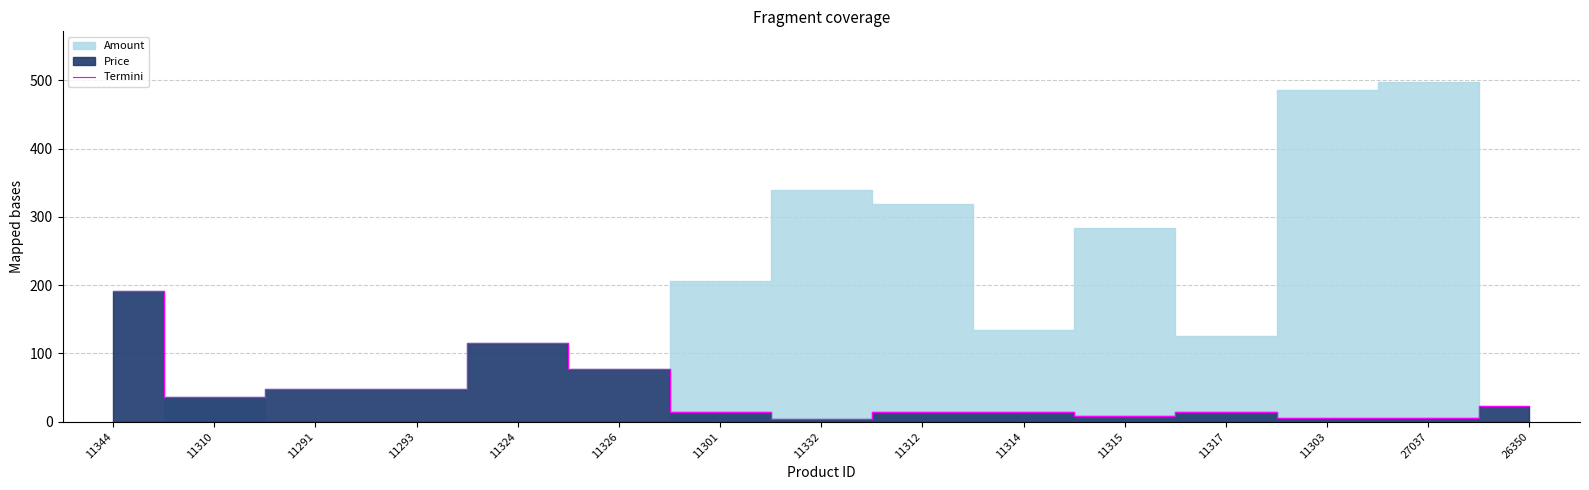

Which category has the lowest value across all series?

11332